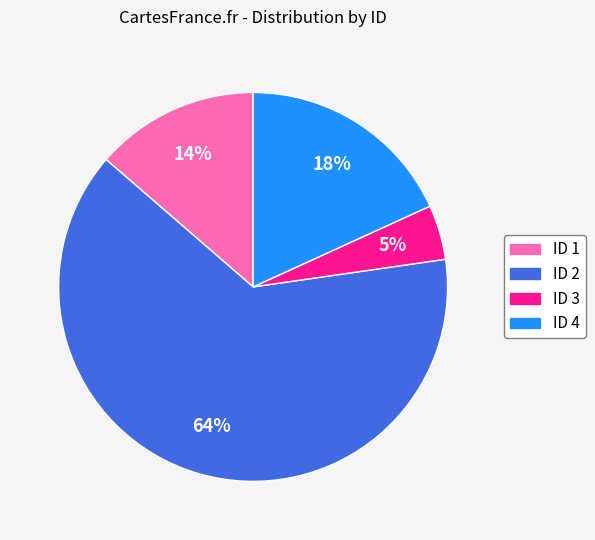

To the nearest percent, what is the average slice percentage?

25%